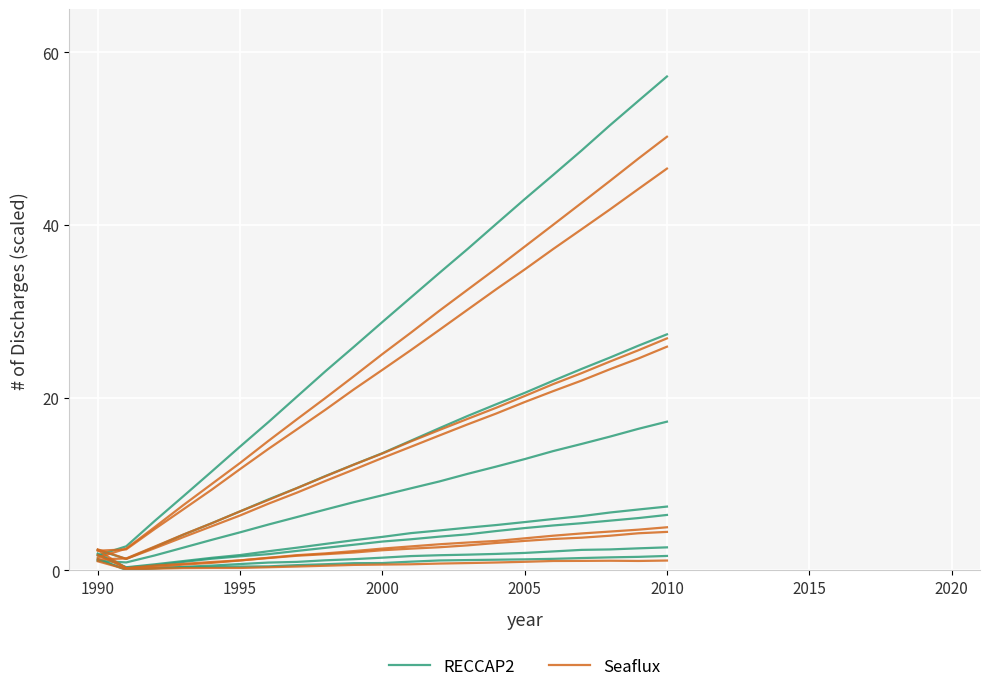

True or false: RECCAP2 and Seaflux intersect in this chart.

False